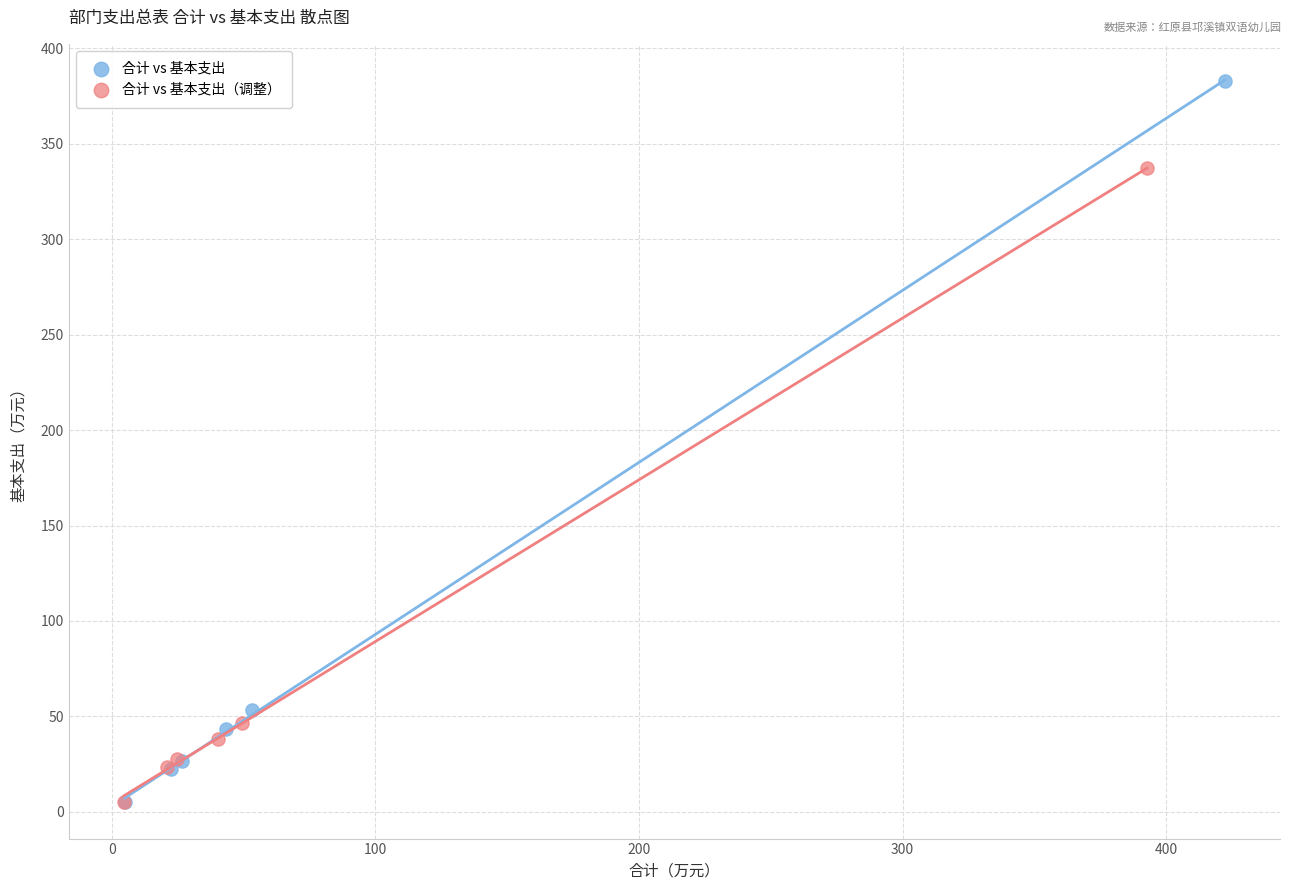

What are all the series names shown in the legend?

合计 vs 基本支出, 合计 vs 基本支出（调整）